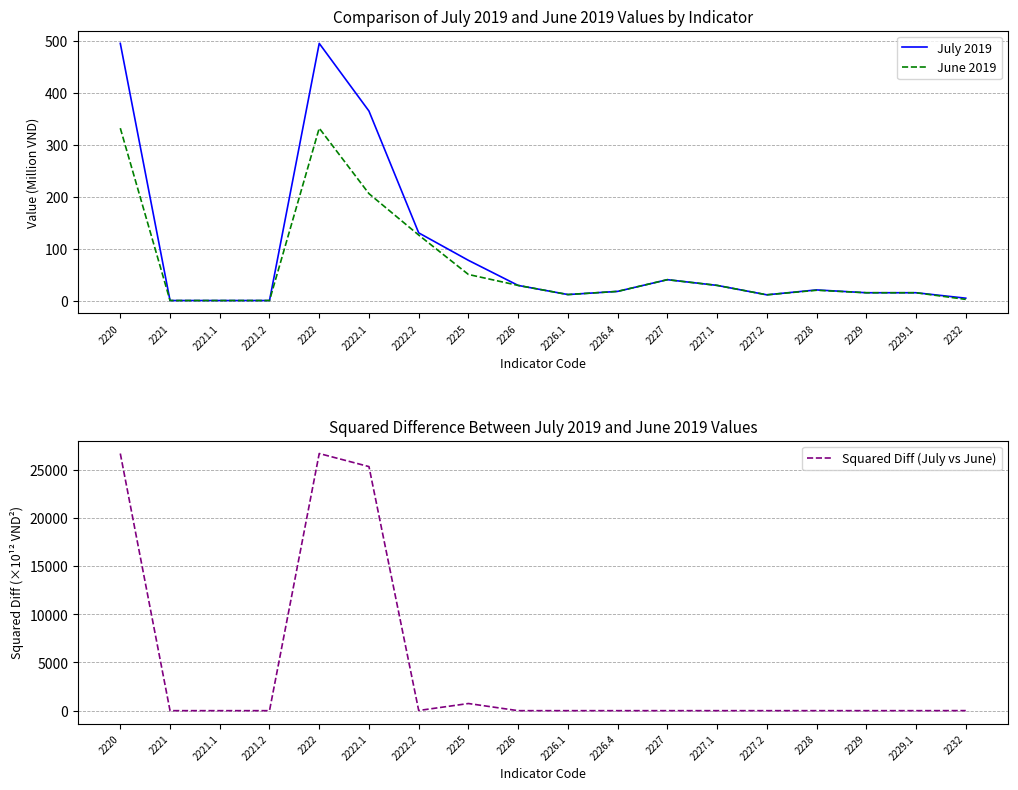

What position from the right is 2226.1?

9